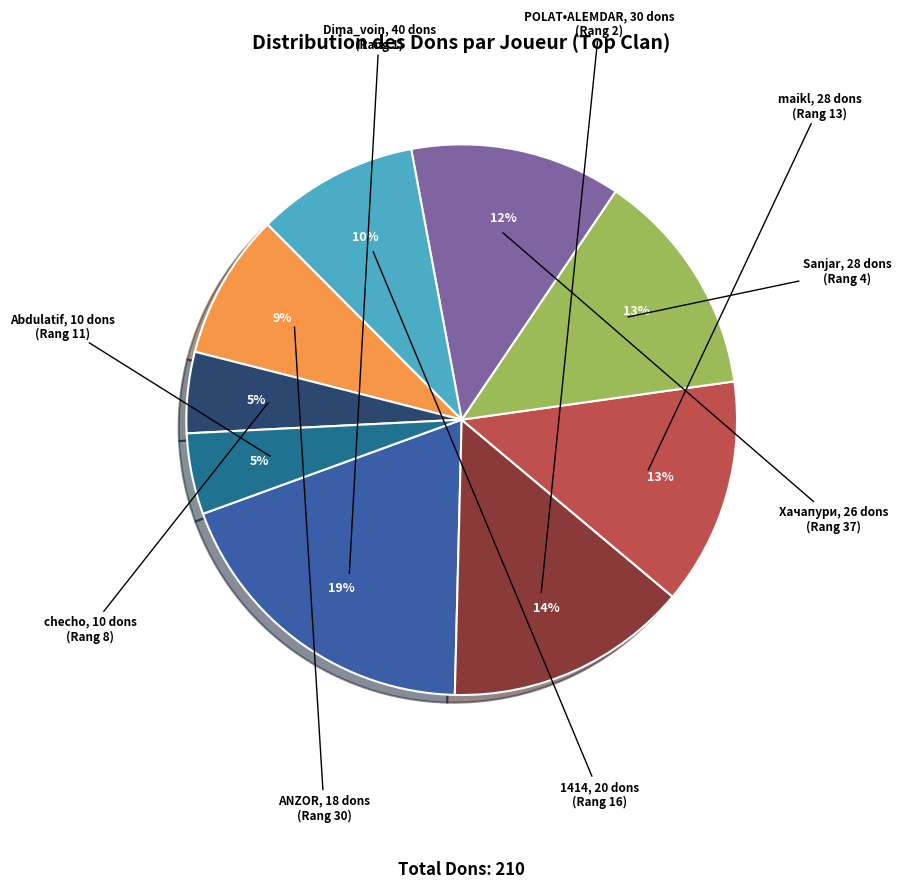

To the nearest percent, what is the average slice percentage?

11%